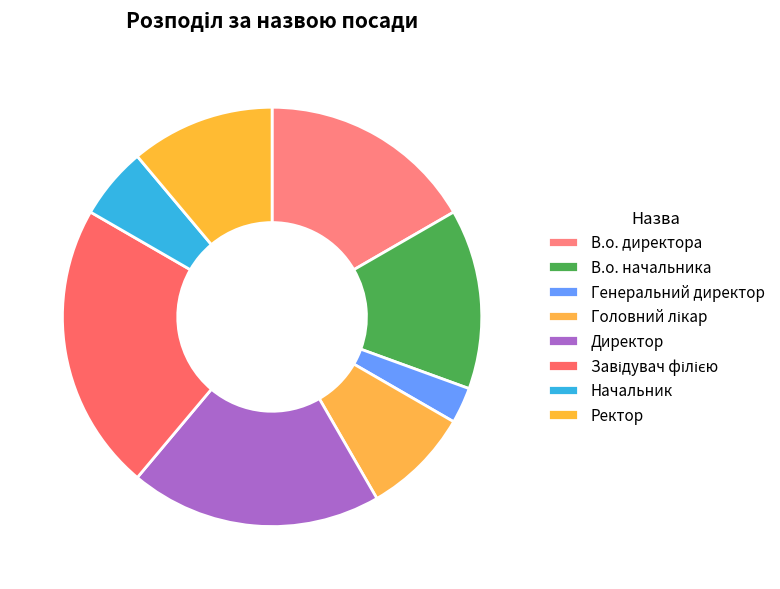

To the nearest percent, what is the difference between the largest and smallest slice percentages?

19%